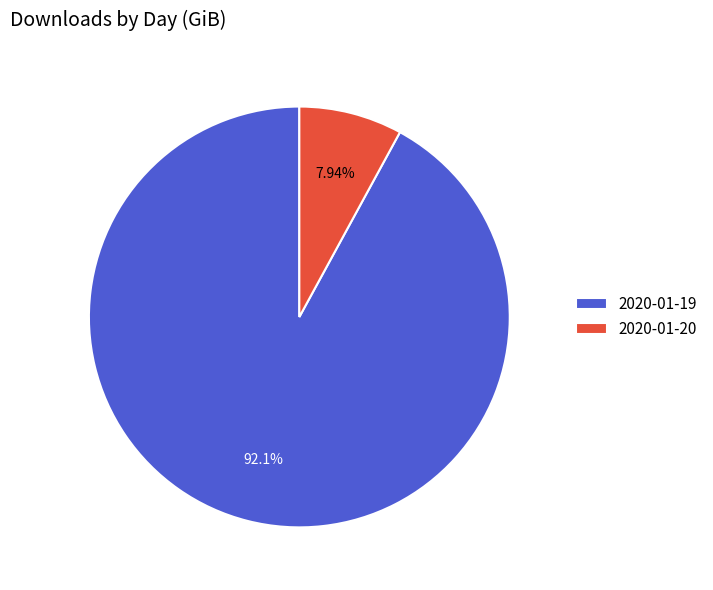

To the nearest percent, what is the combined percentage of 2020-01-19 and 2020-01-20?

100%